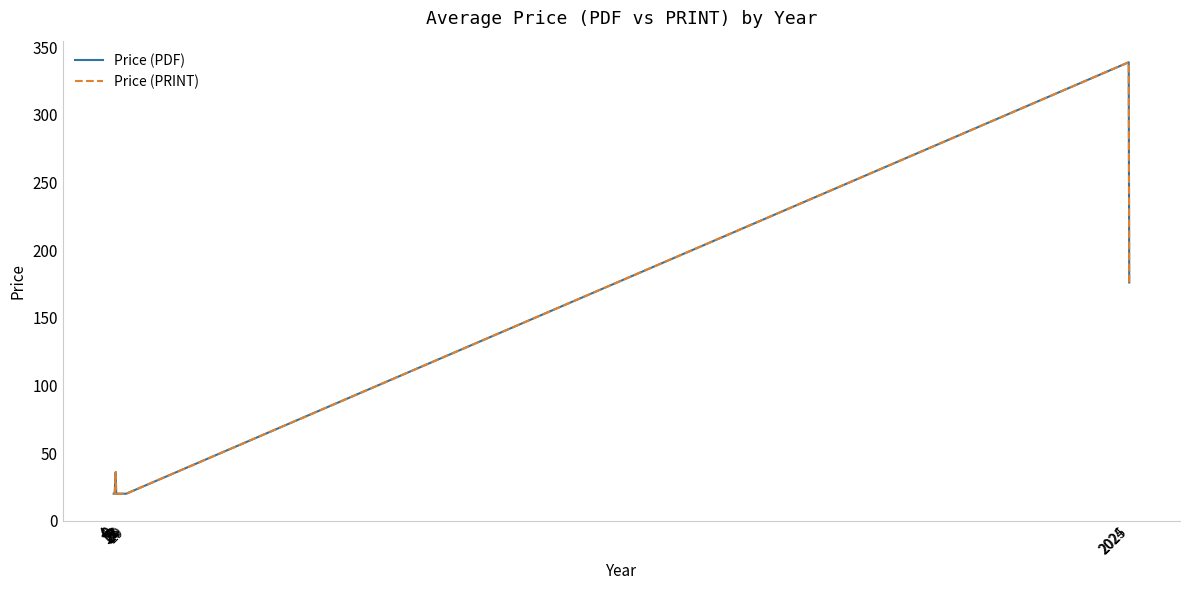

Does the chart display data point markers on the line(s)?

No